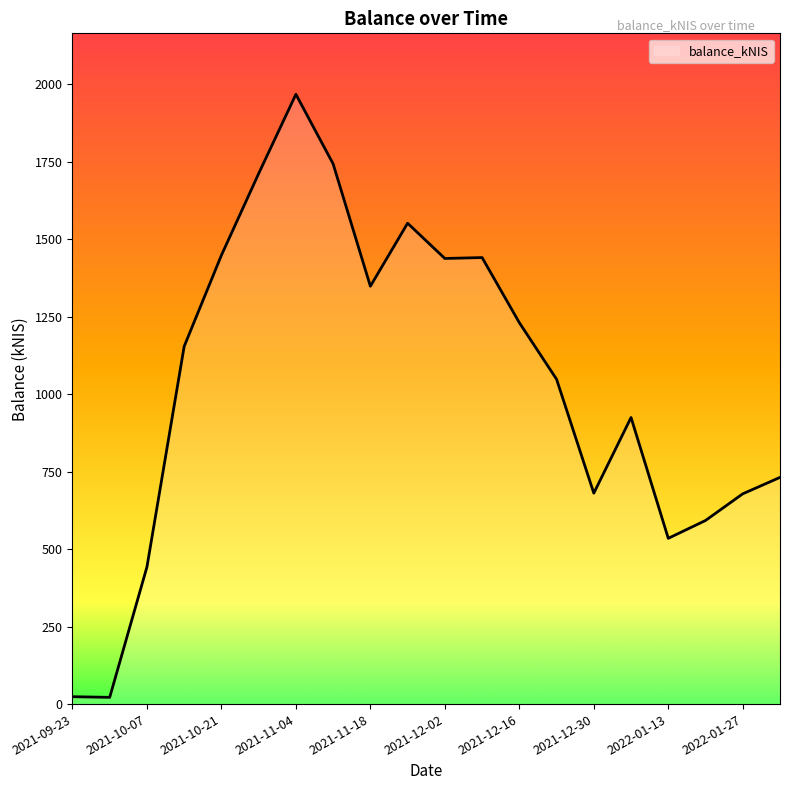

What is the difference between the maximum and minimum values?

1945.1